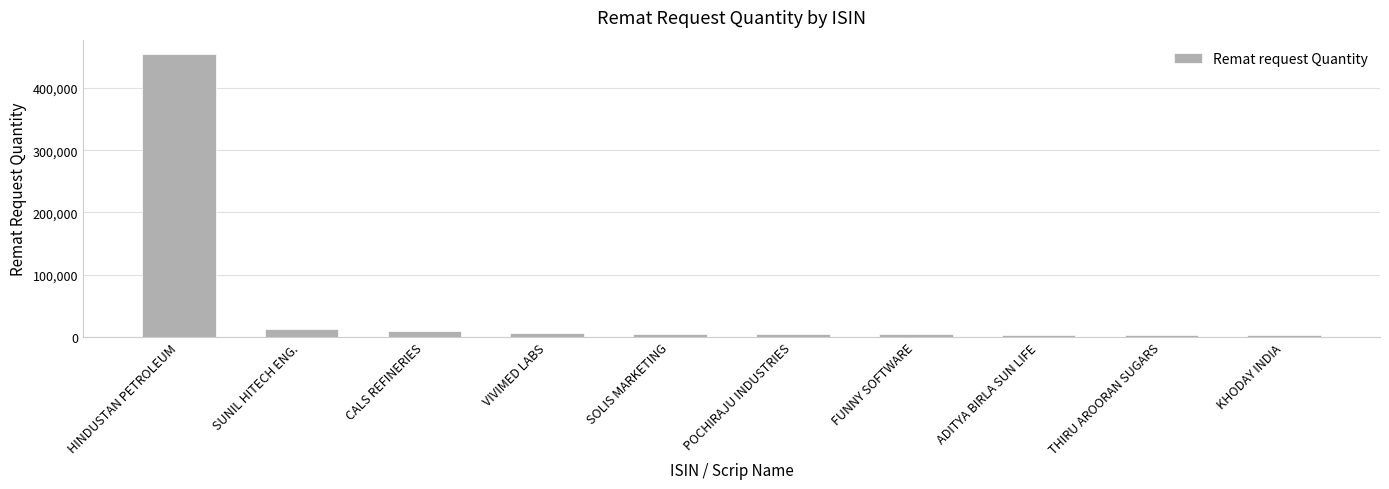

How many values are below 4800?

5